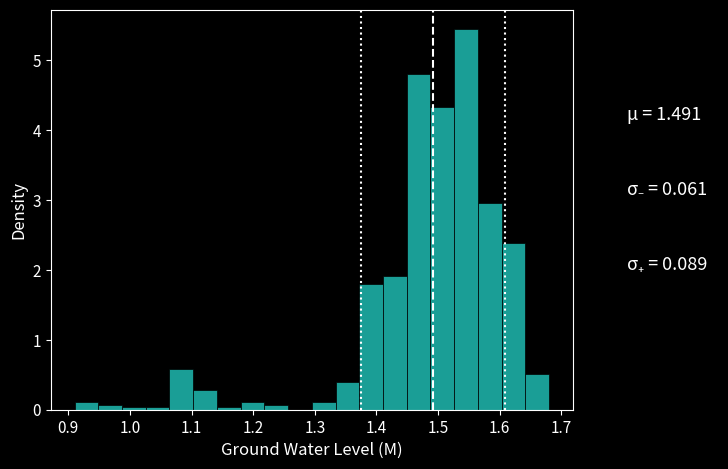

Read against the x-axis, roughly where is the centre of the tallest bar?

1.55